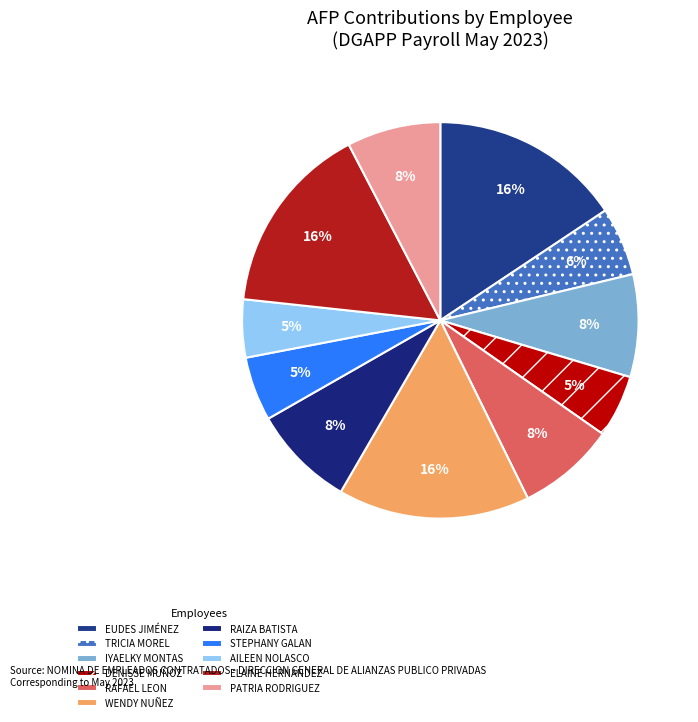

Count the number of slices in the pie.

11